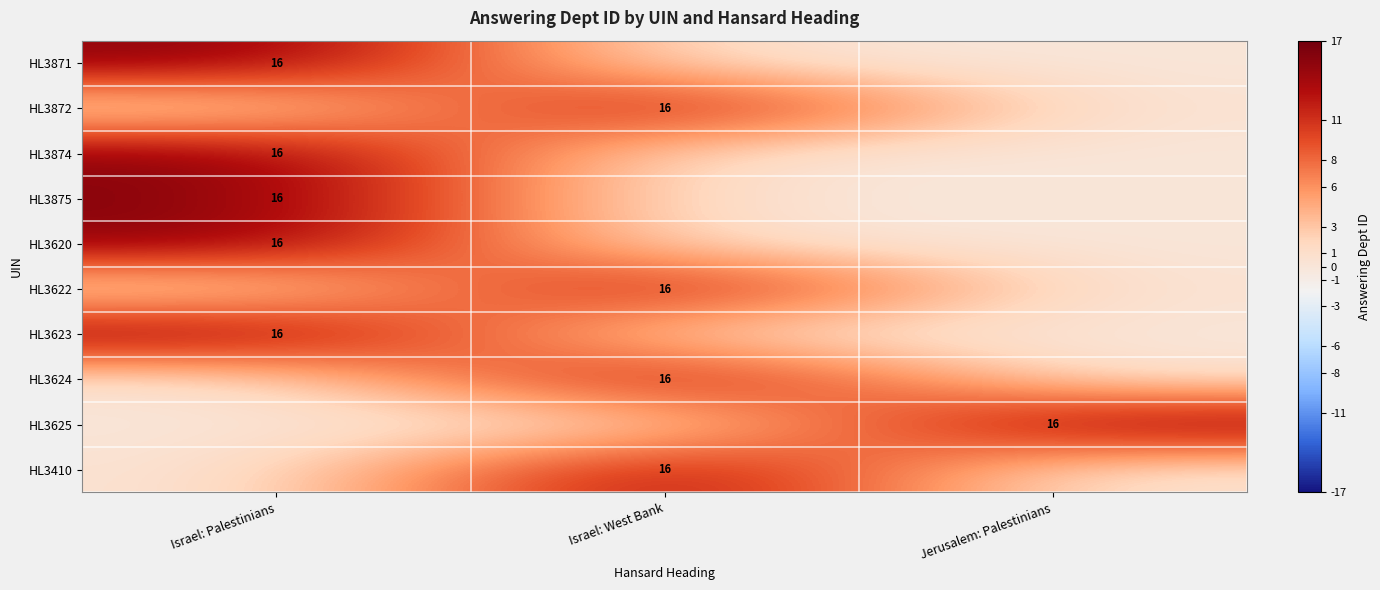

The HL3871 series shows 16 at Israel: Palestinians. True or false?

True